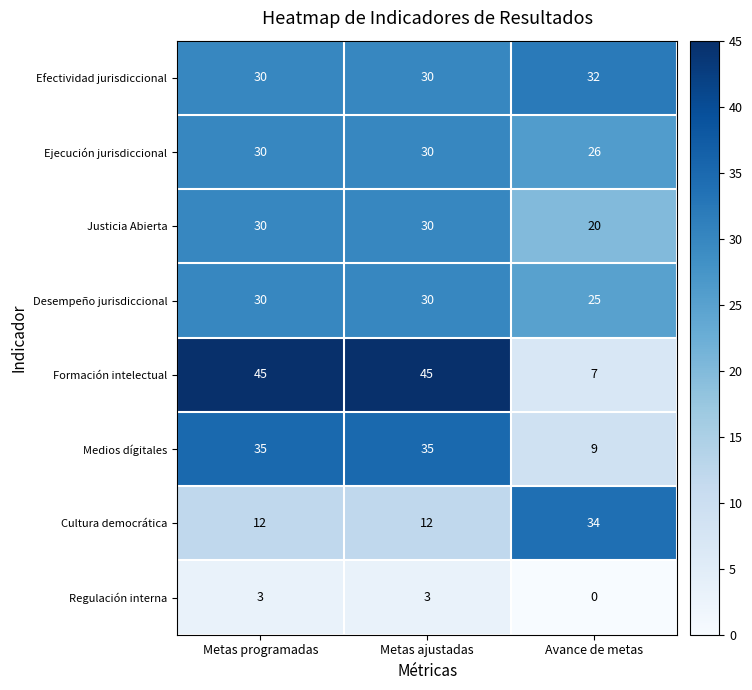

Count the number of categories in the chart.

3